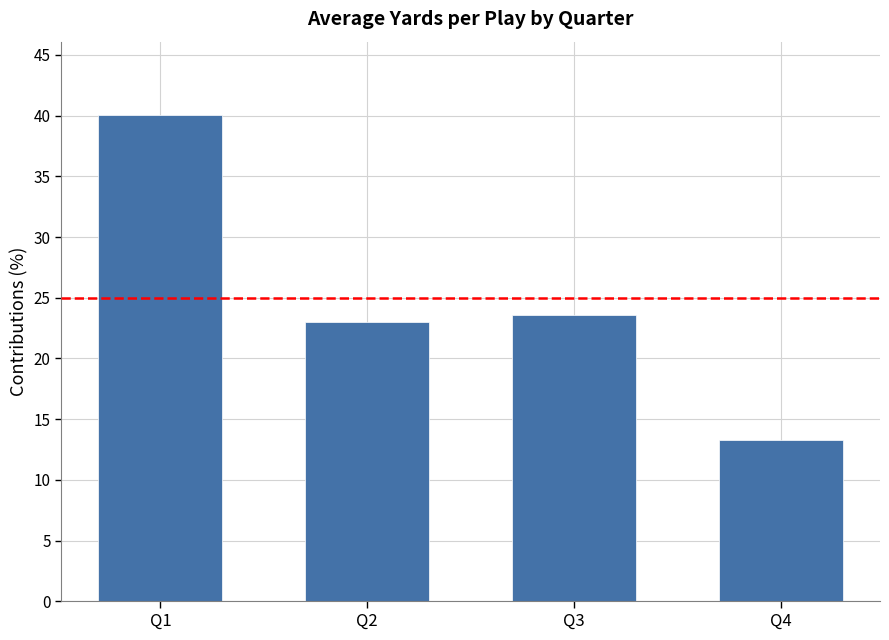

Which label corresponds to the smallest value in the chart?

Q4